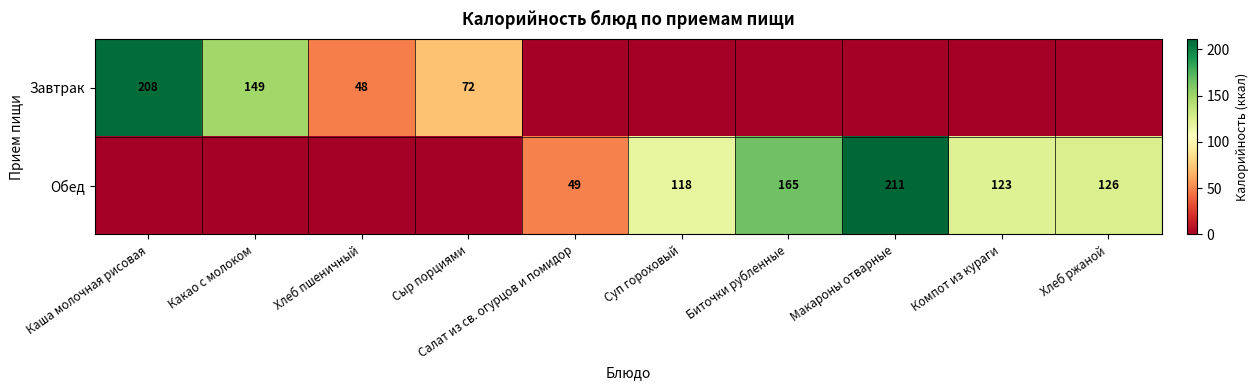

How many categories are shown in the chart?

10